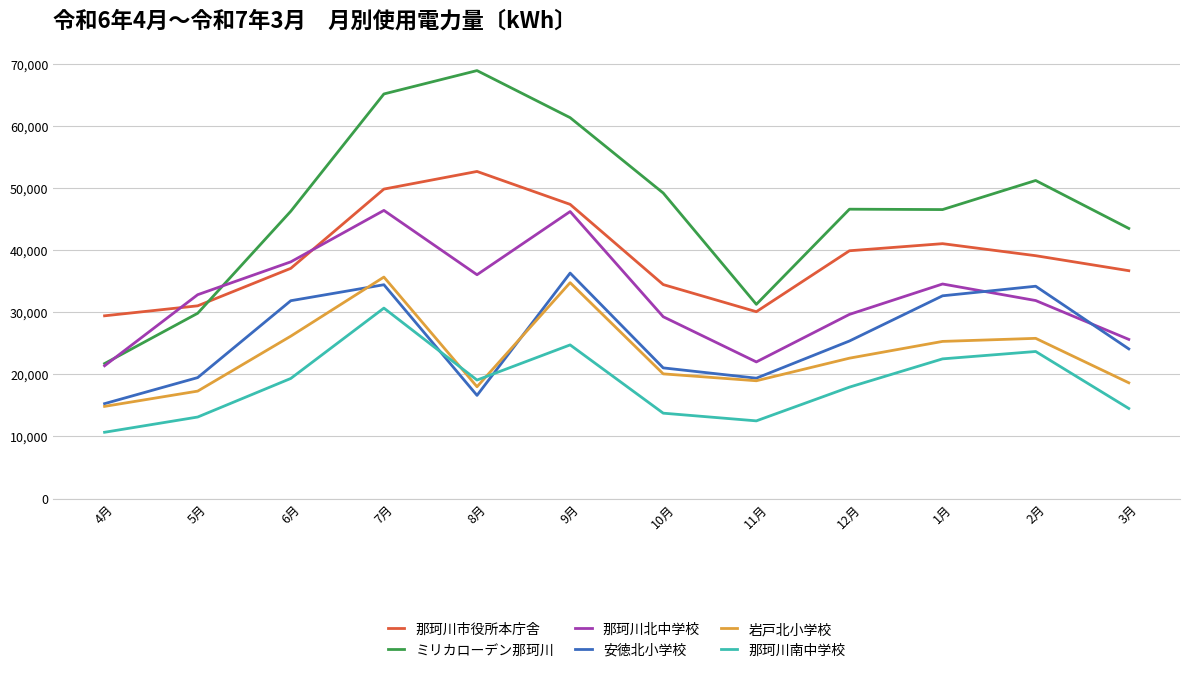

Which series has the largest total across all categories?

ミリカローデン那珂川